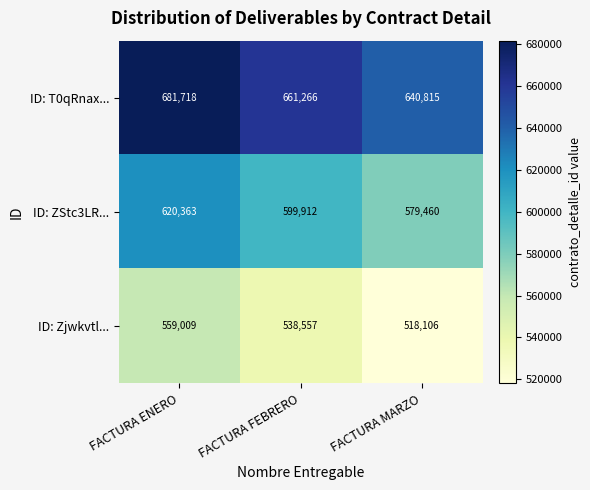

What is the total value across all series at FACTURA ENERO?

1861090